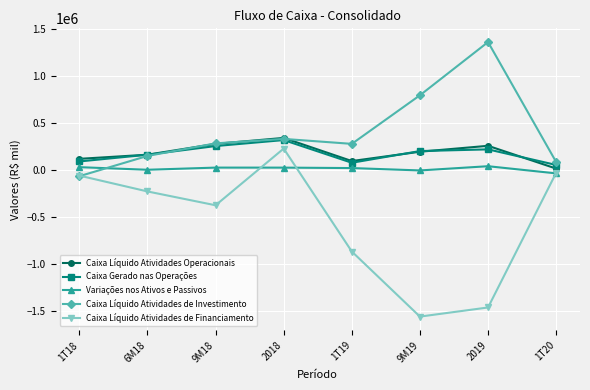

Which series has the largest total across all categories?

Caixa Líquido Atividades de Investimento